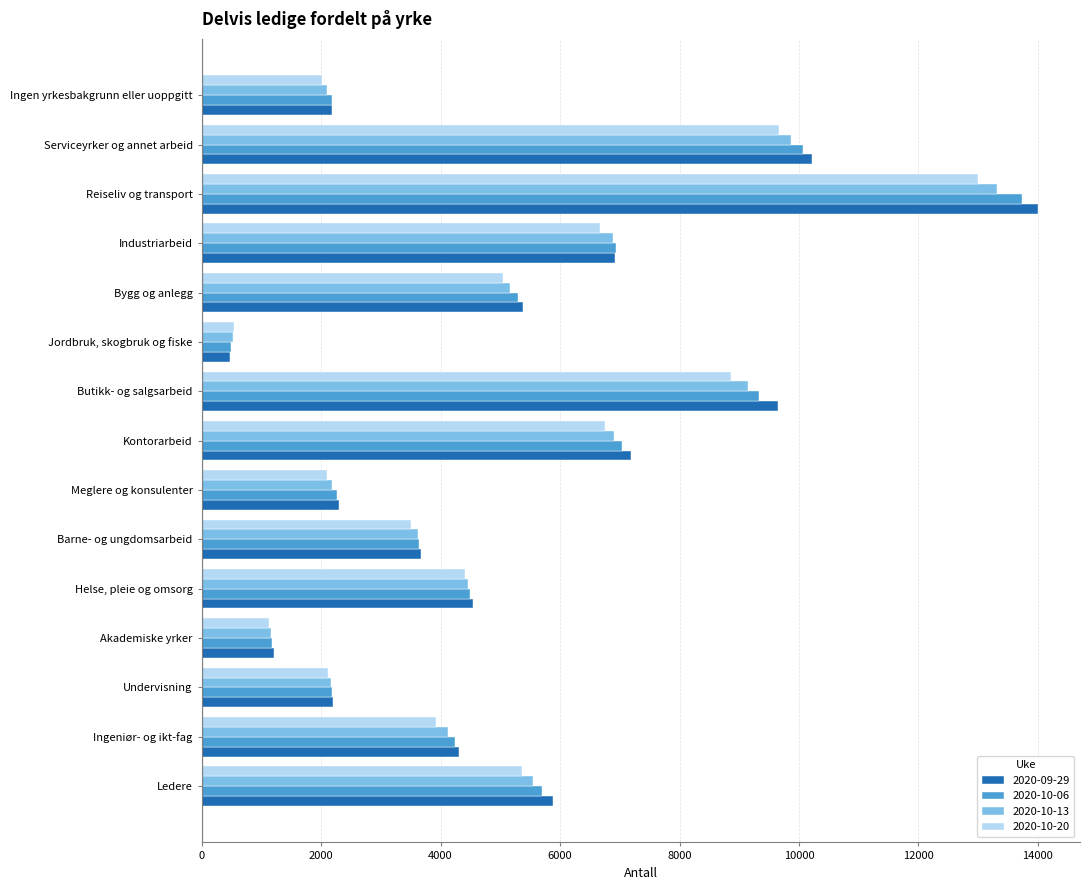

At which category is the sum across all series the highest?

Reiseliv og transport